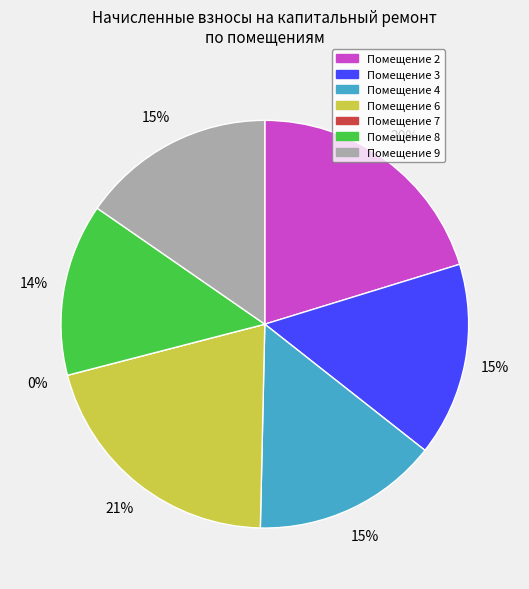

Which slice is the smallest?

7